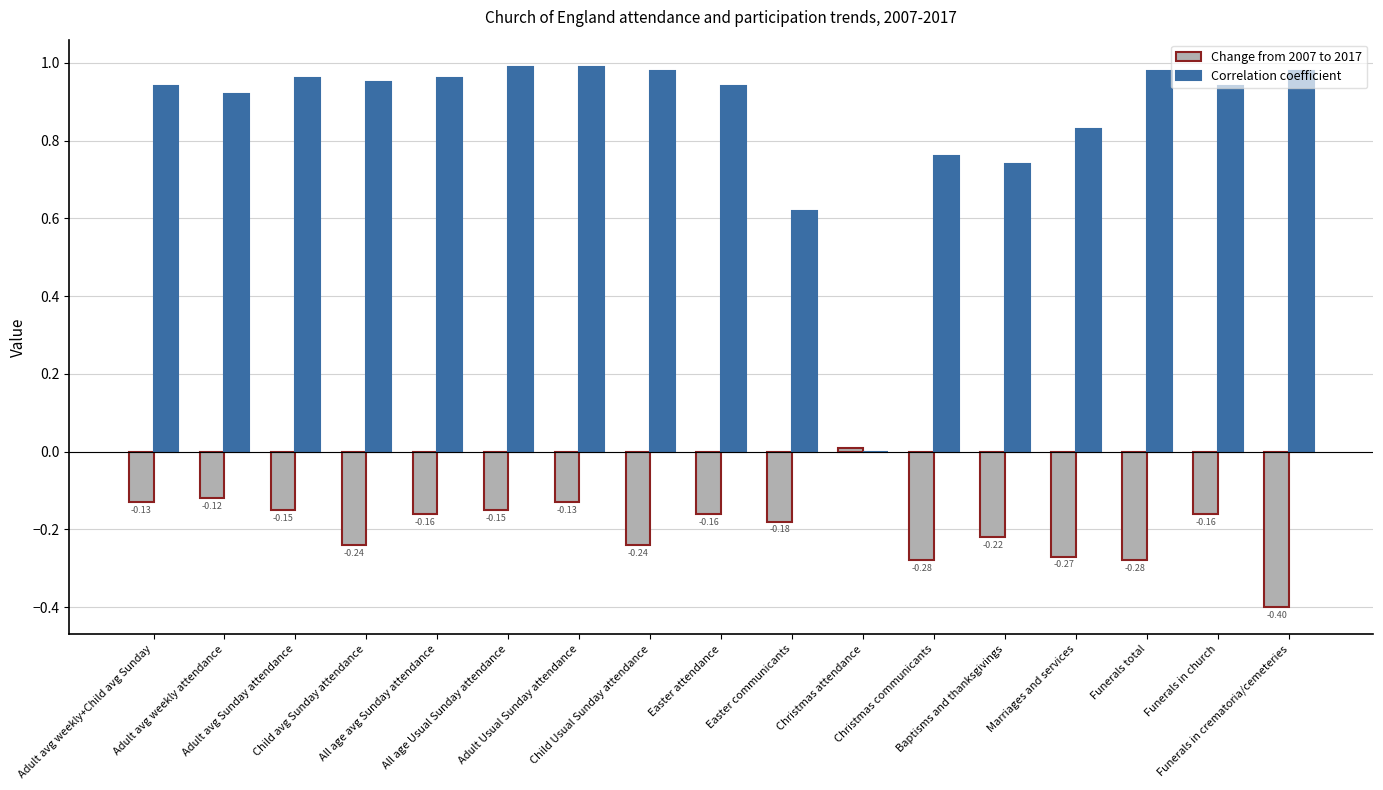

Which series has the largest total across all categories?

Correlation coefficient